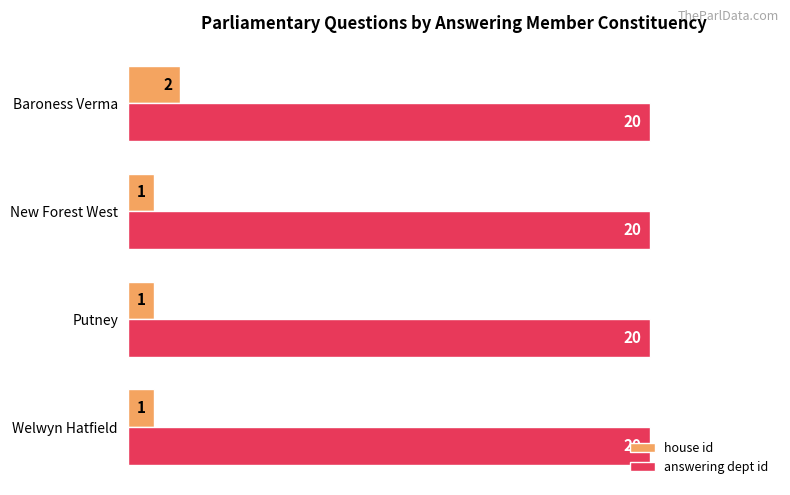

Which series has the widest spread of values?

house id